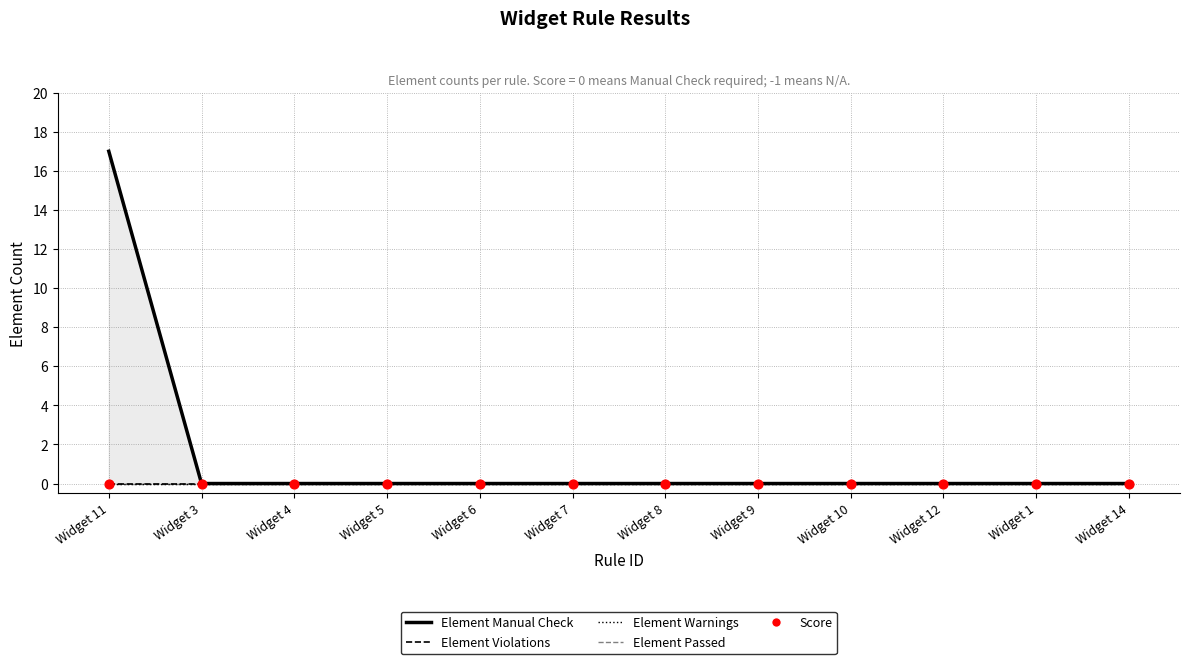

What is the total value across all series at Widget 11?

17